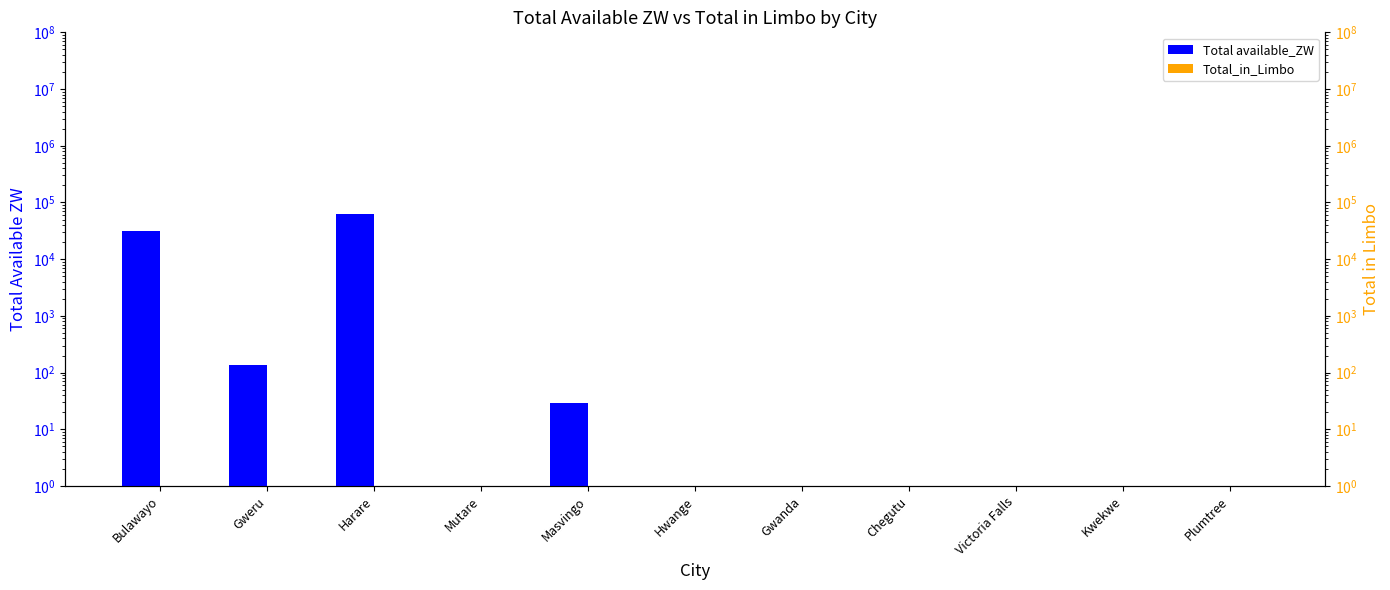

List the series in order of their overall mean, highest first.

Total available_ZW, Total_in_Limbo